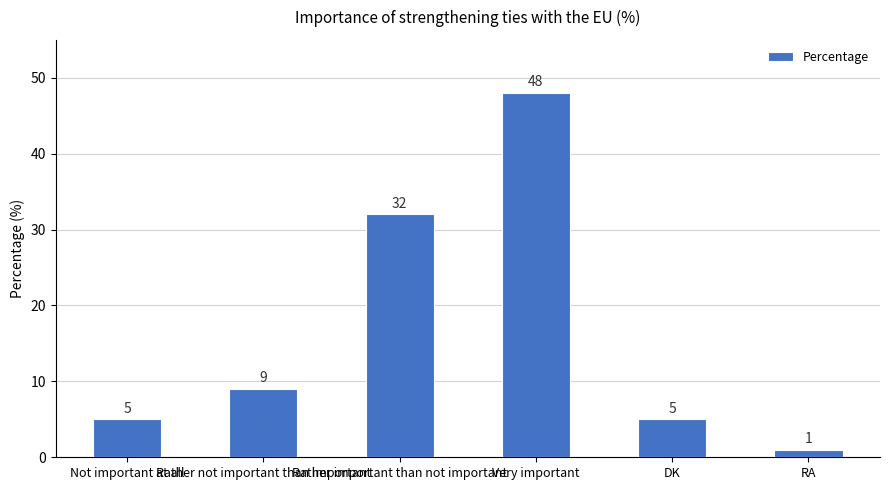

What is the average value?

17